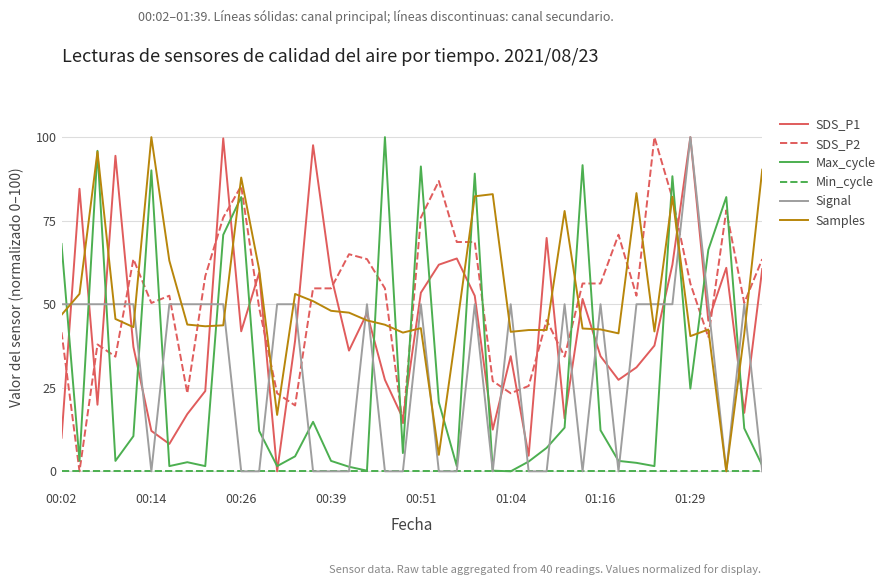

What is the maximum value shown in the chart?

100.0